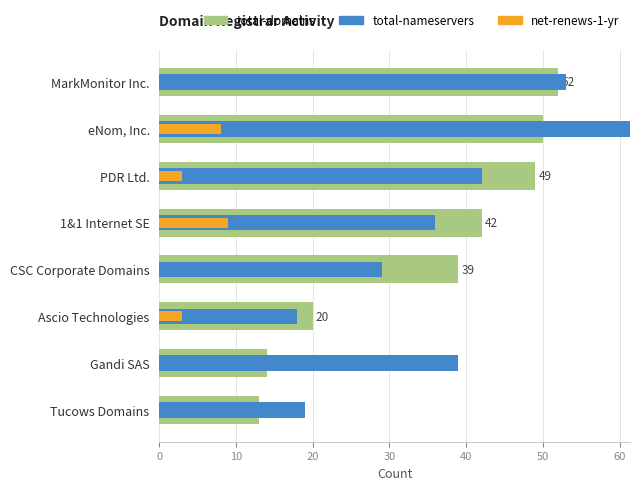

Which series has the widest spread of values?

total-nameservers